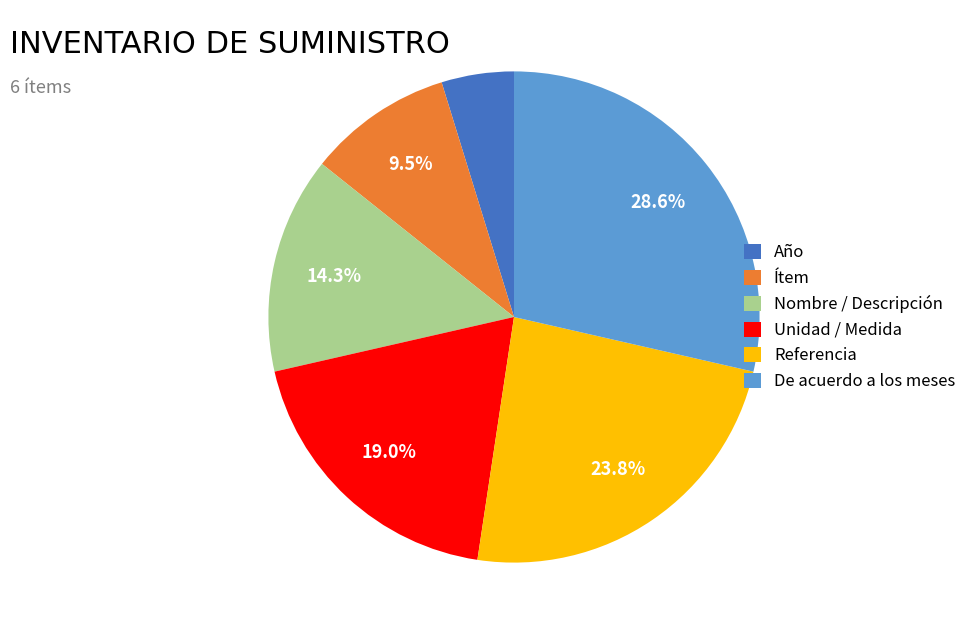

How much of the chart is everything except Unidad / Medida?

81.0%